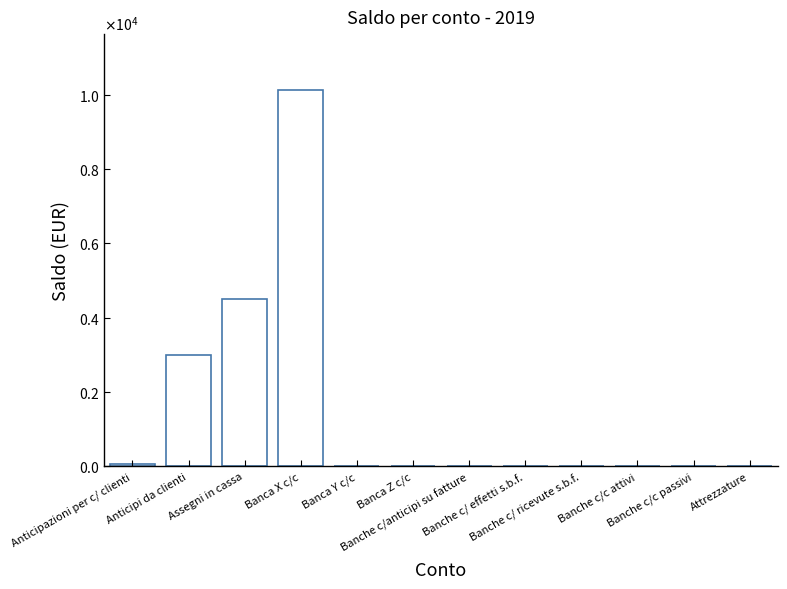

How many values are above zero?

4